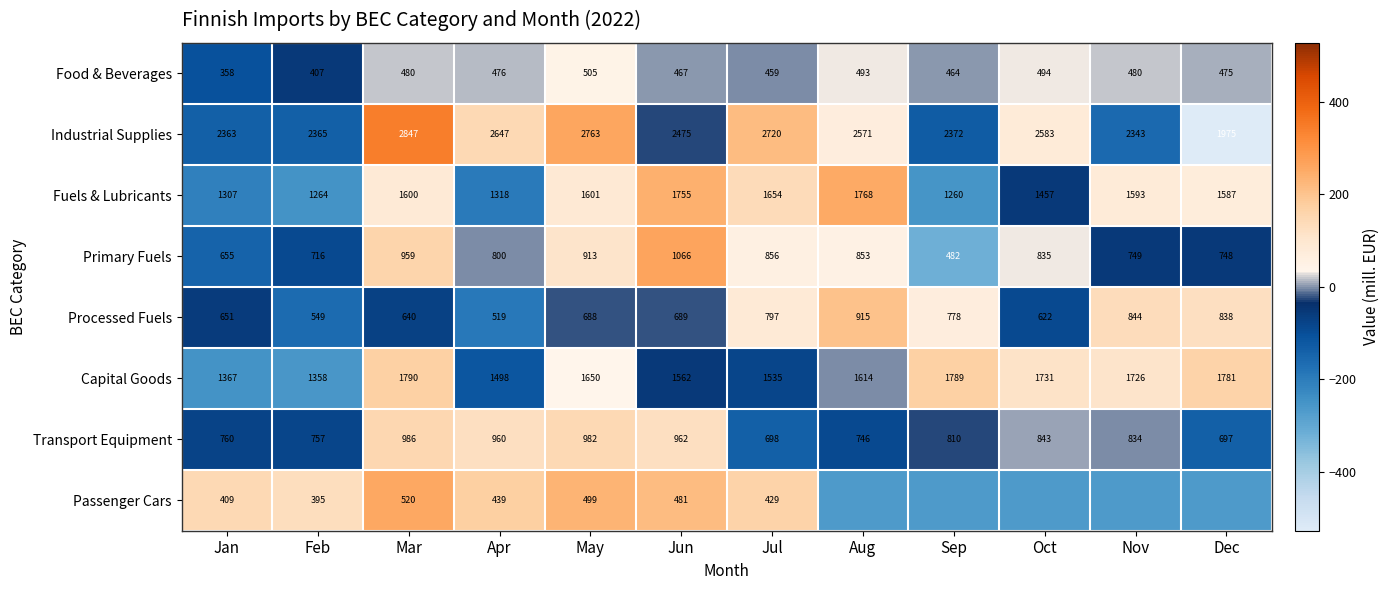

At which label does Processed Fuels reach its minimum?

Apr